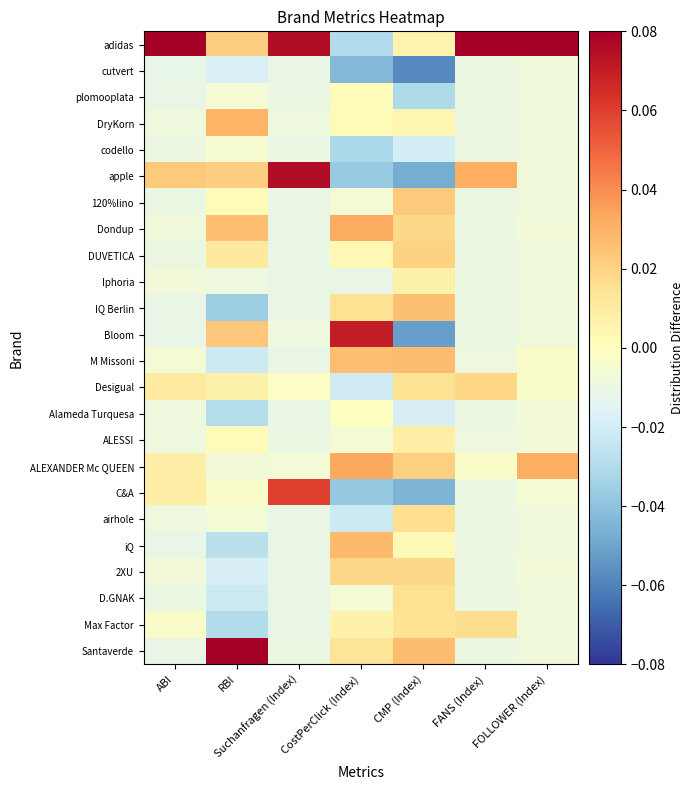

Rank the series by their maximum value, from lowest to highest.

cutvert, codello, Alameda Turquesa, plomooplata, Iphoria, ALESSI, D.GNAK, airhole, Max Factor, 2XU, Desigual, DUVETICA, 120%lino, IQ Berlin, M Missoni, iQ, DryKorn, Dondup, ALEXANDER Mc QUEEN, C&A, Bloom, apple, adidas, Santaverde